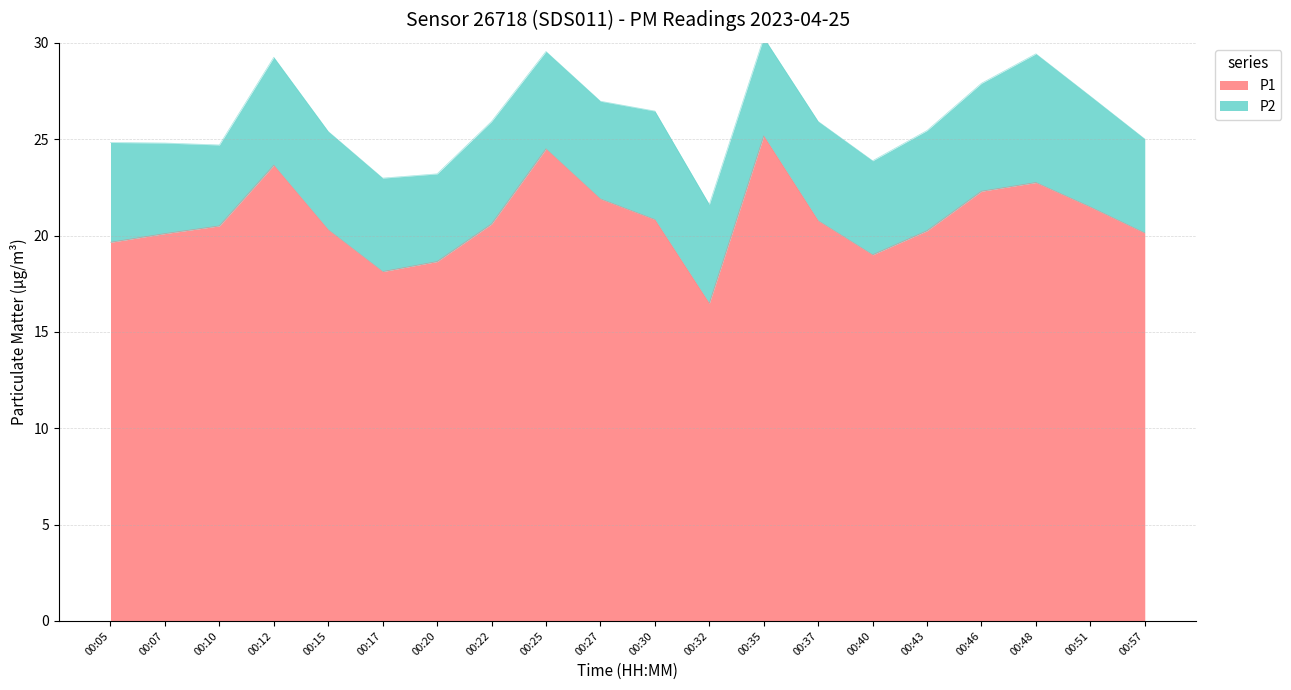

What is the sum of all values?

417.1